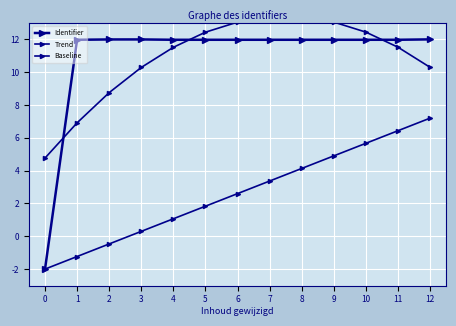

What is the value of the Baseline point at the 5th from the left?

1.1